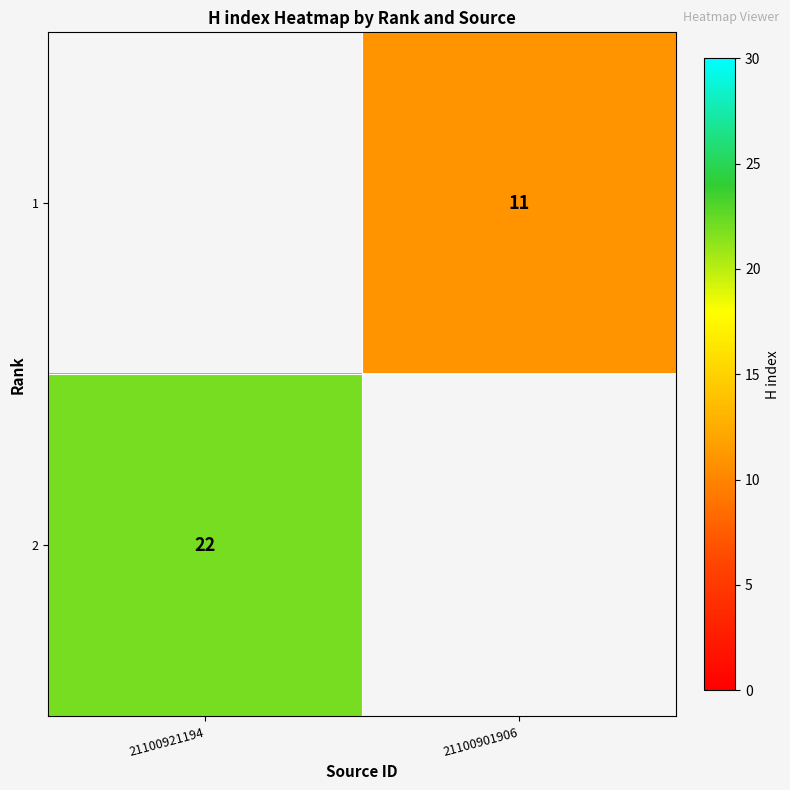

The 1 series shows 19 at 21100901906. True or false?

False